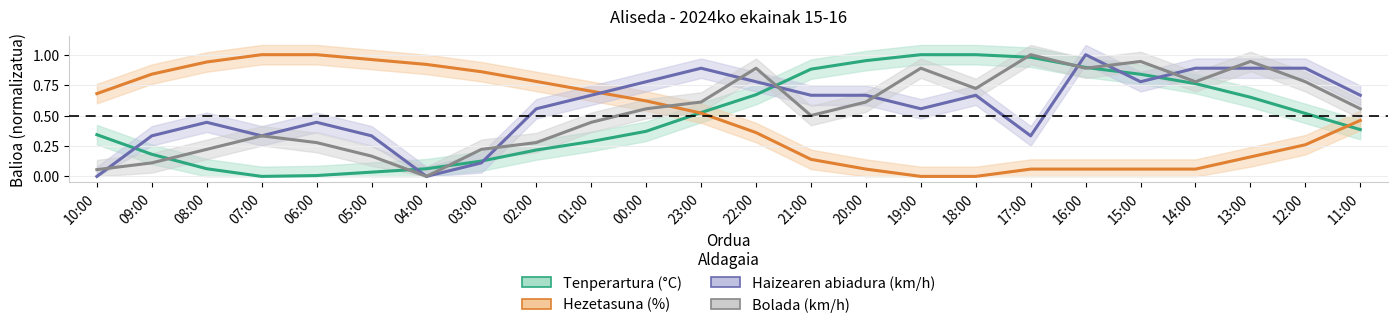

Which series changed the most between 07:00 and 00:00?

Haizearen abiadura (km/h)